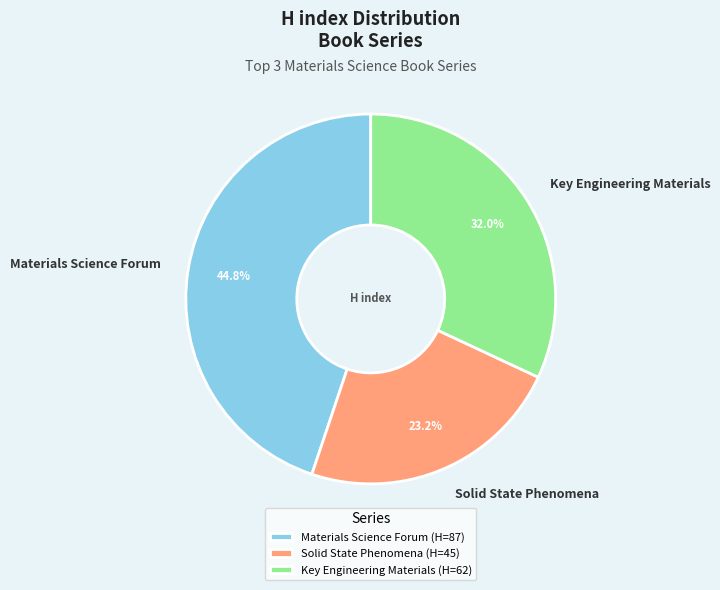

Which category has the smallest portion of the pie?

Solid State Phenomena